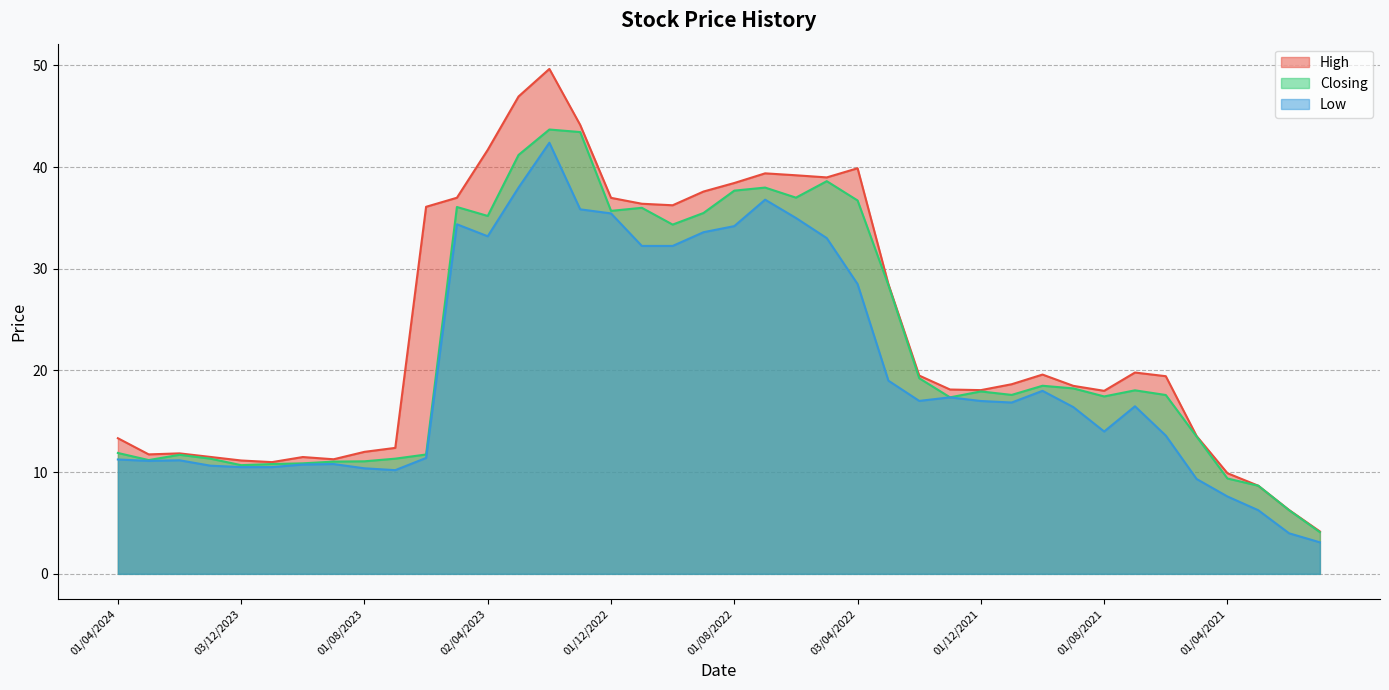

At which label does Closing reach its minimum?

03/01/2021